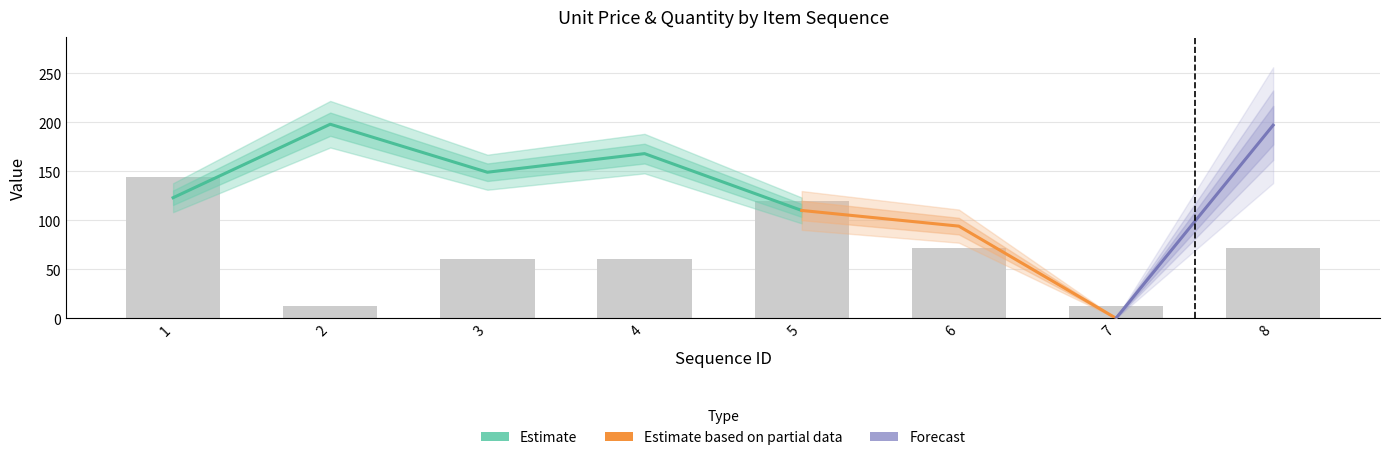

Approximately how many times larger is the value at 1 compared to 2?

12.0